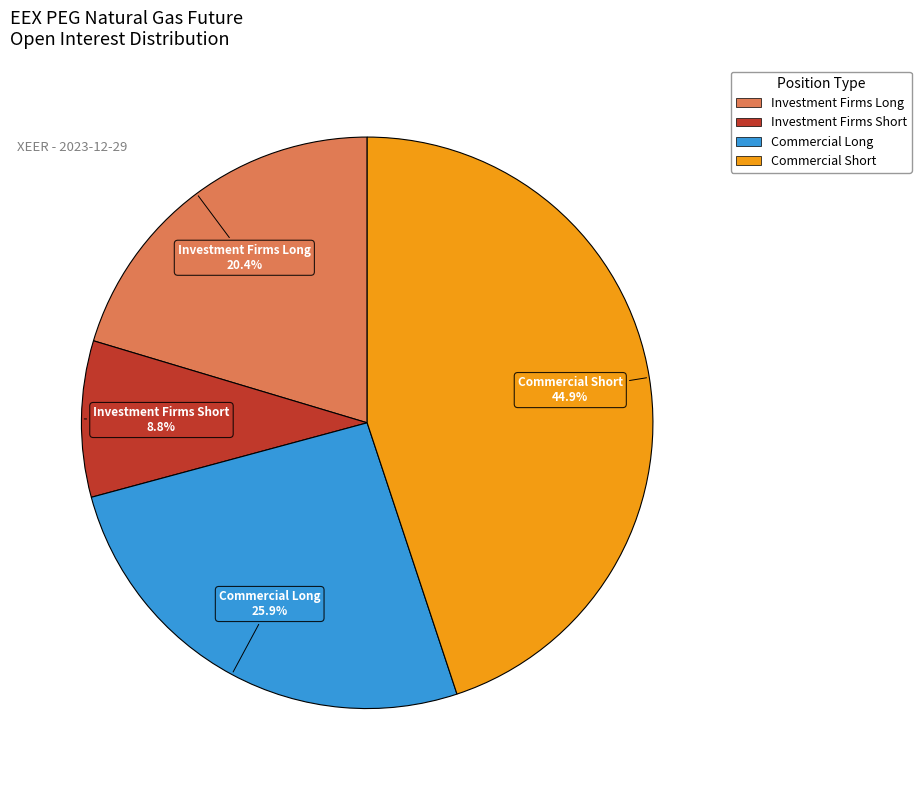

Is there any slice that represents more than half of the pie?

No